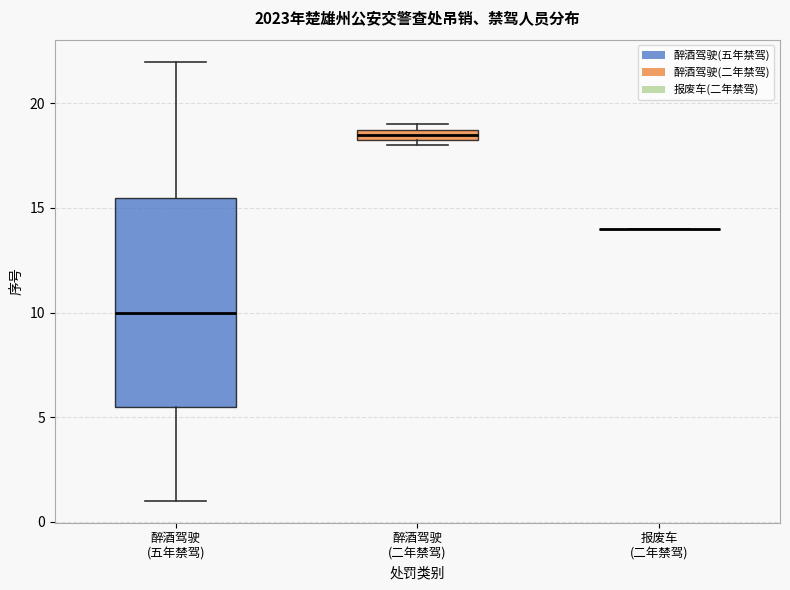

Where is the upper edge of the box for 醉酒驾驶 (二年禁驾) on the y-axis? The values are not printed on the chart, so give them approximately, as read against the axis.

19.0